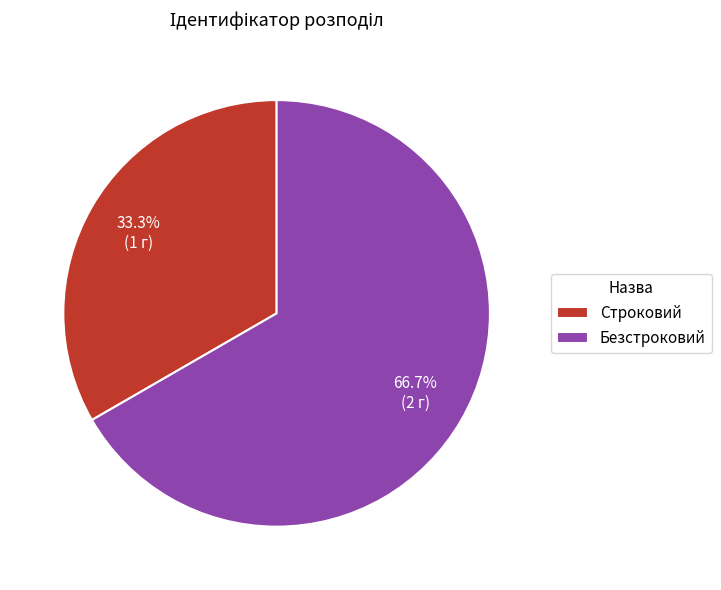

To the nearest percent, what percentage of the pie is Строковий?

33%